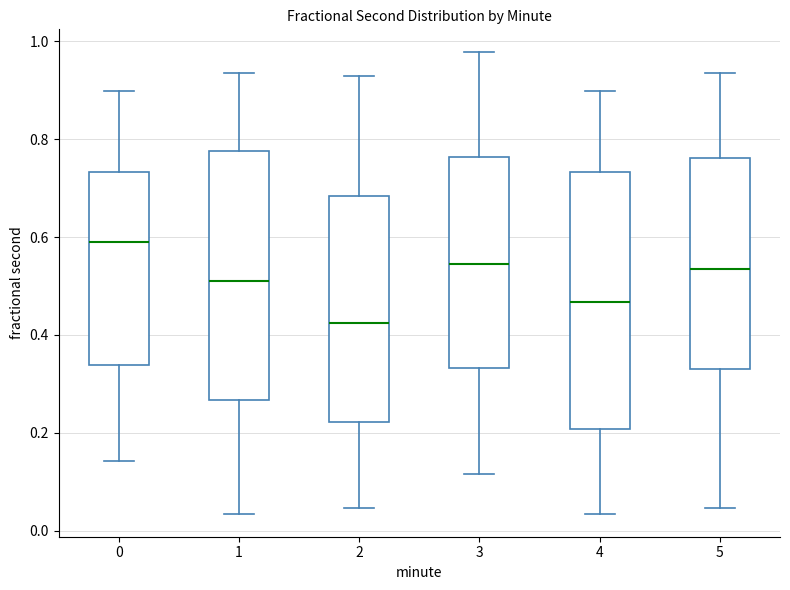

Which box has the lowest median line?

2